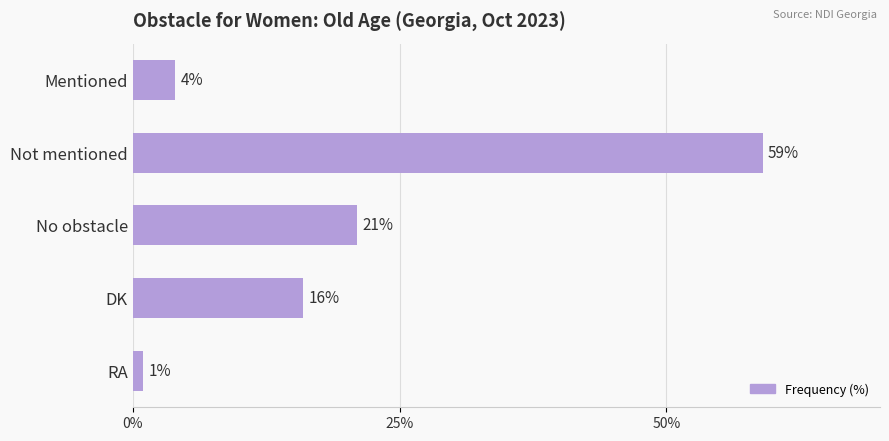

Reading top to bottom, list all the values displayed in this chart.

Mentioned=4	Not mentioned=59	No obstacle=21	DK=16	RA=1